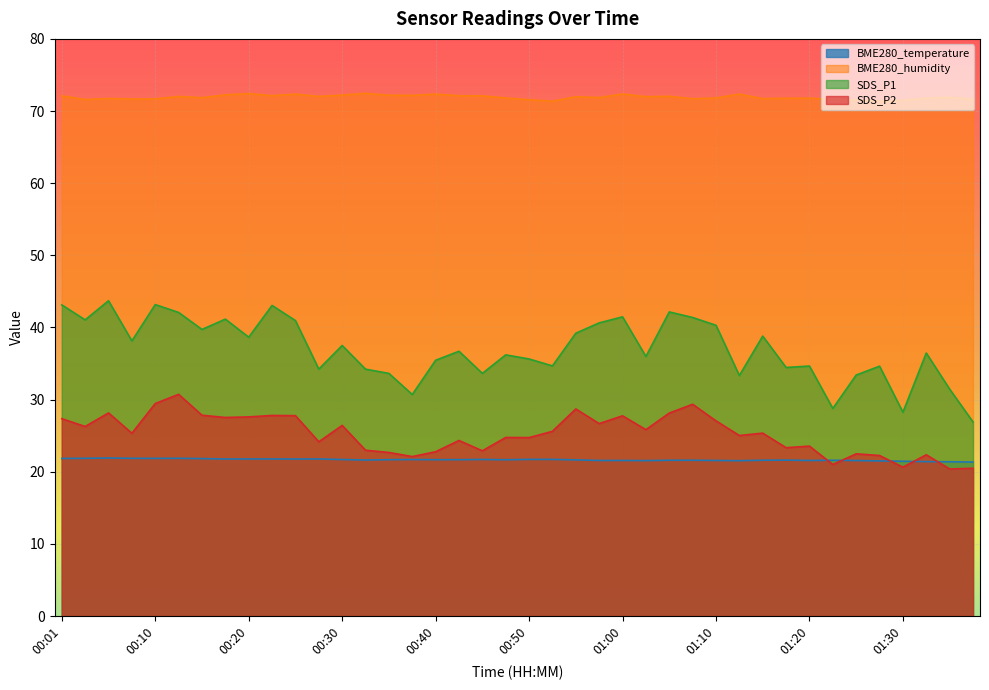

What position from the right is 01:00?

16